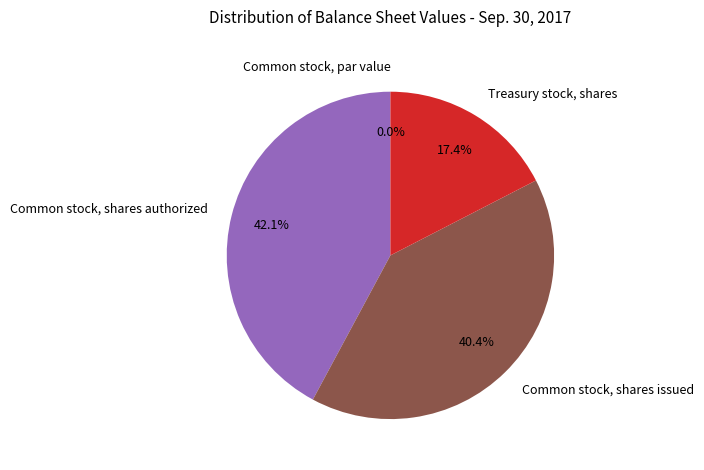

True or false: Treasury stock, shares accounts for 29% of the total.

False